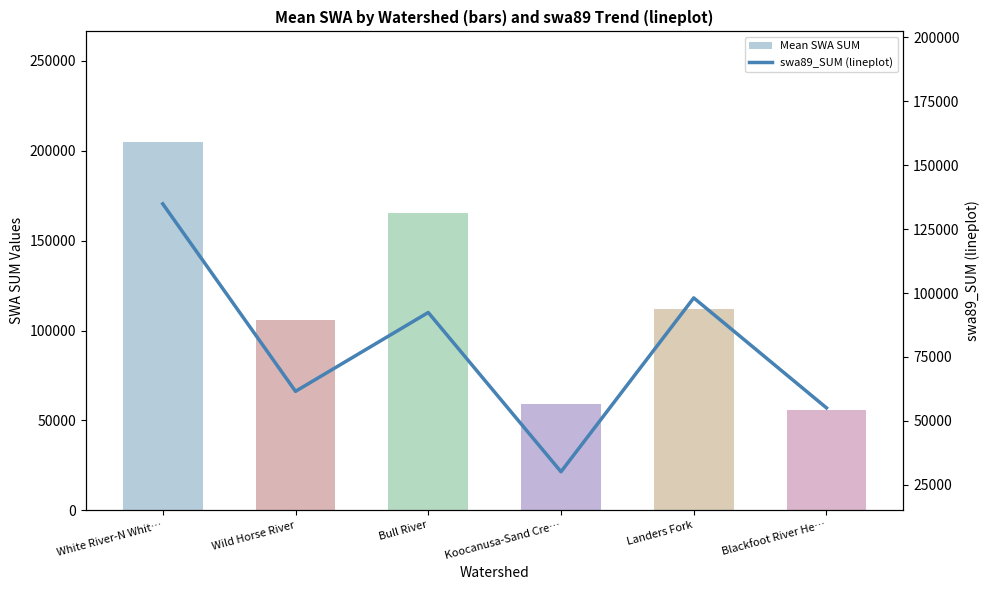

What is the sum of the Mean SWA SUM values at White River-N Whit… and Bull River?

370392.7